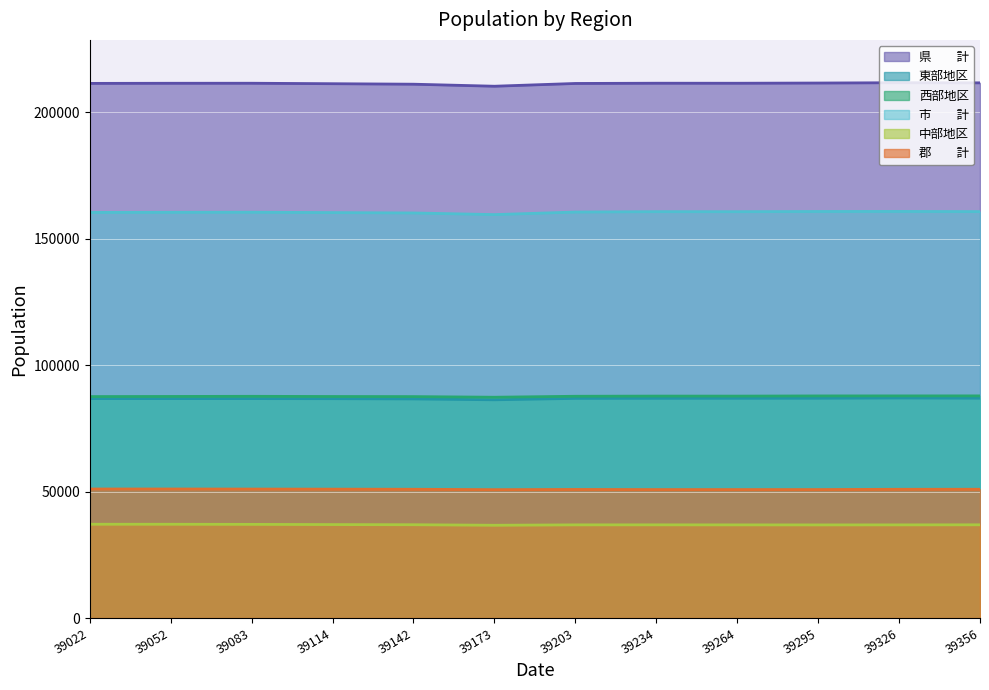

Which series changed the most between 39052 and 39356?

市　　計